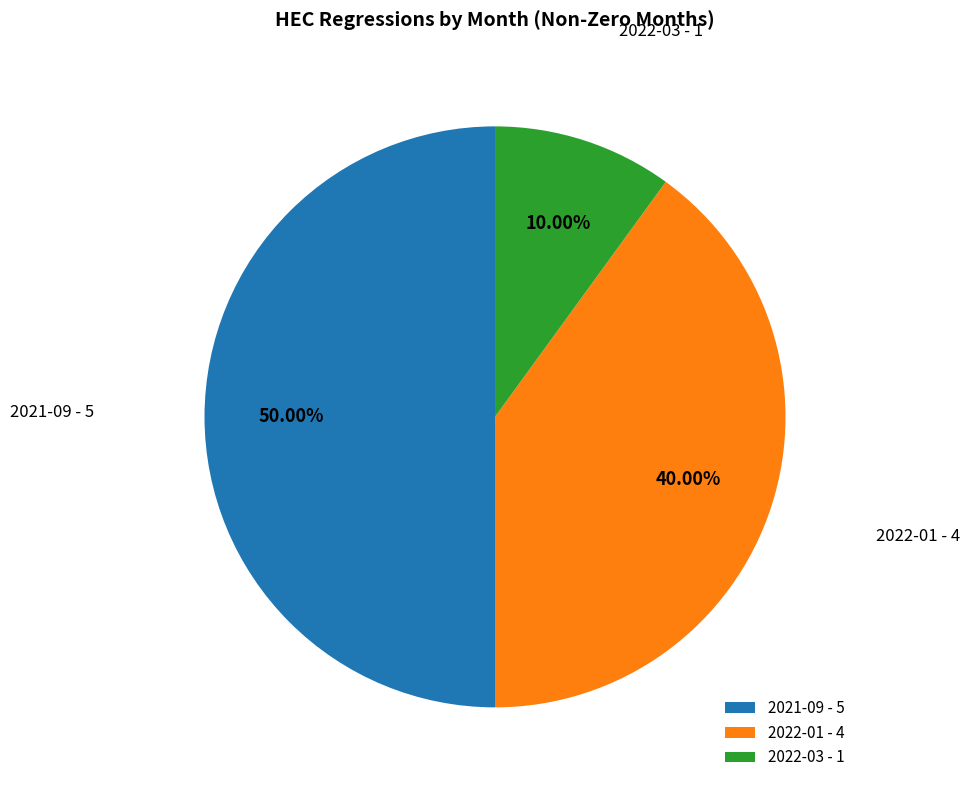

What is the ratio of the value at 2021-09 to the value at 2022-03?

5.0